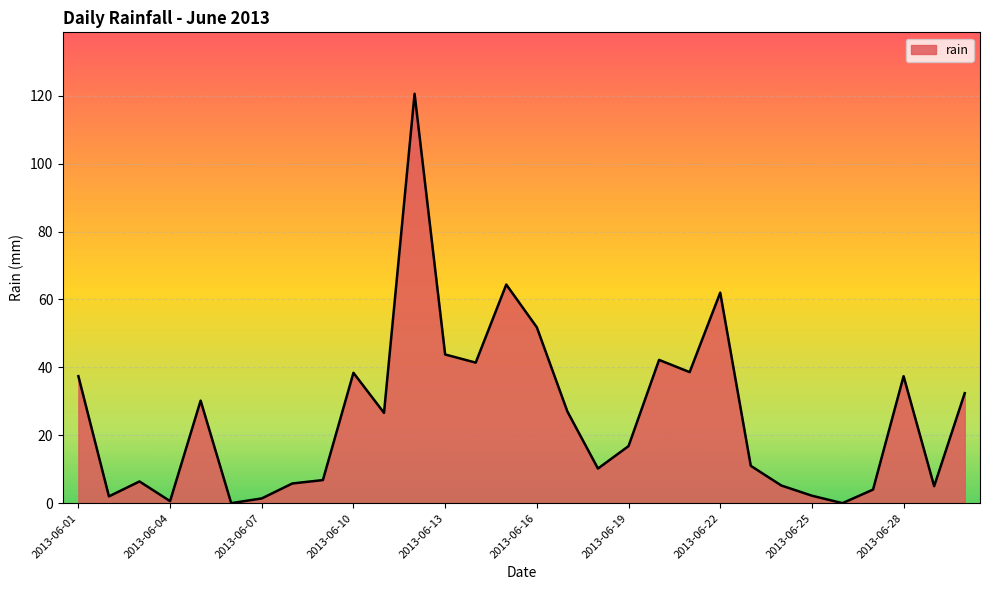

What is the difference between the maximum and minimum values?

120.6